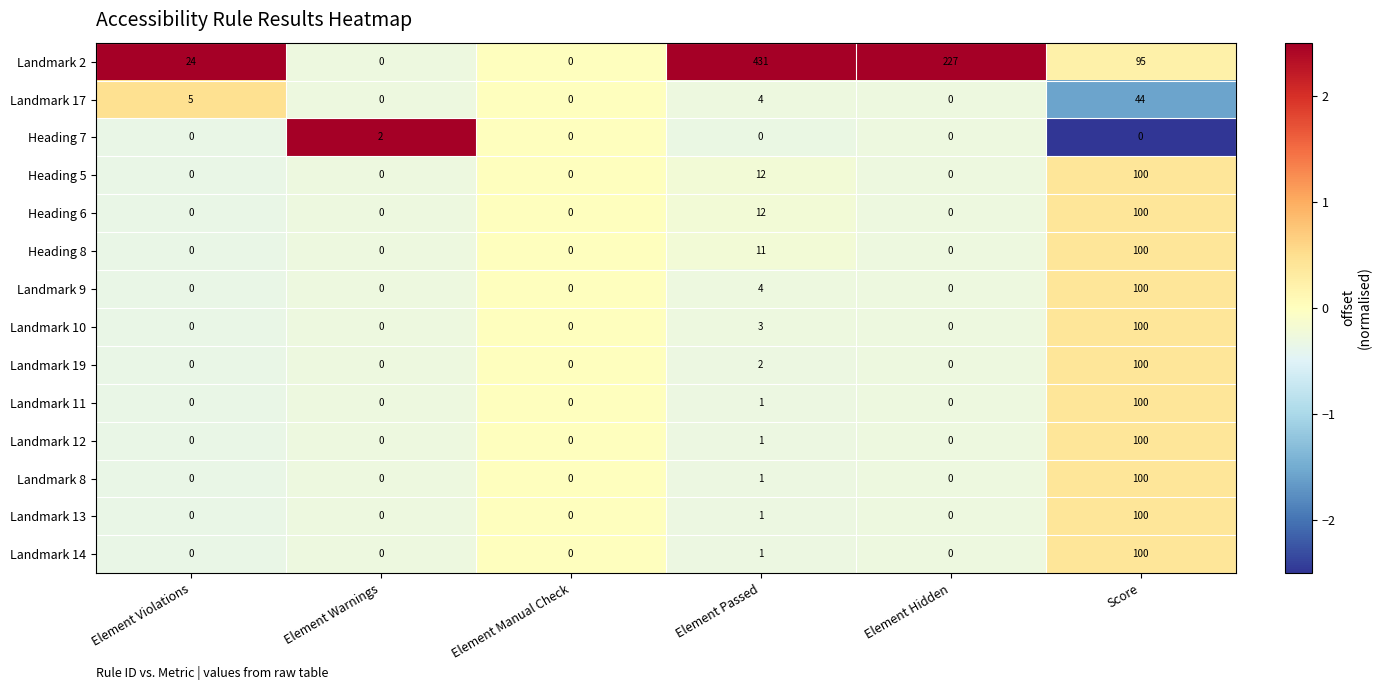

Where is Landmark 10 nearest to the value 50?

Element Passed